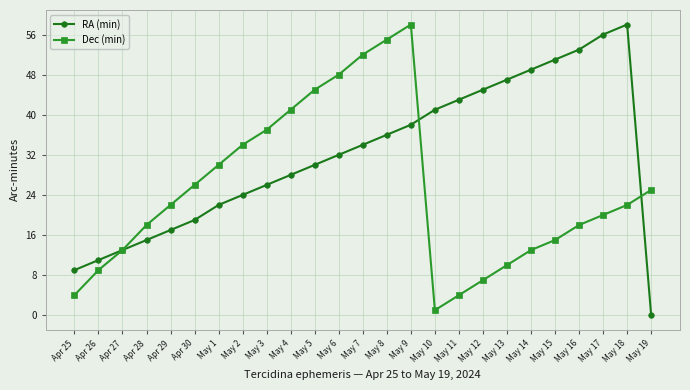

Is it true that RA (min) equals 11 at May 6?

False